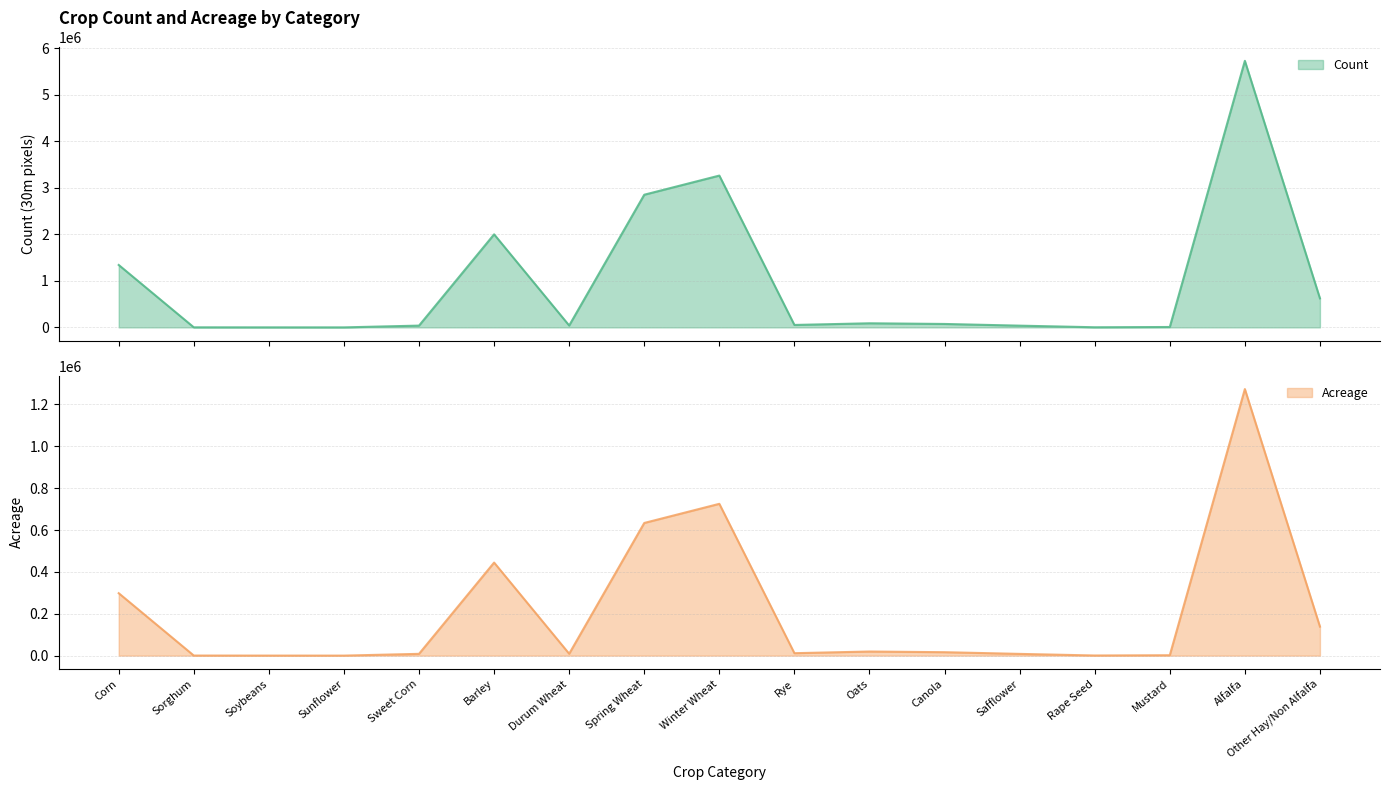

At which category does the chart reach its peak across all series?

Alfalfa